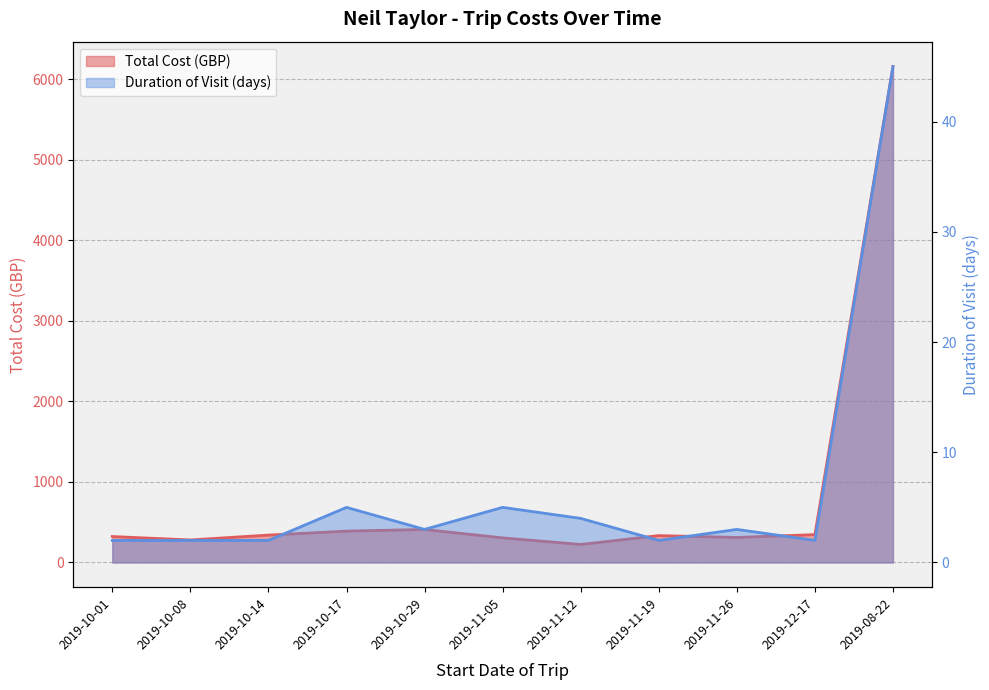

Where is the first local maximum for Total Cost (GBP)?

2019-10-29